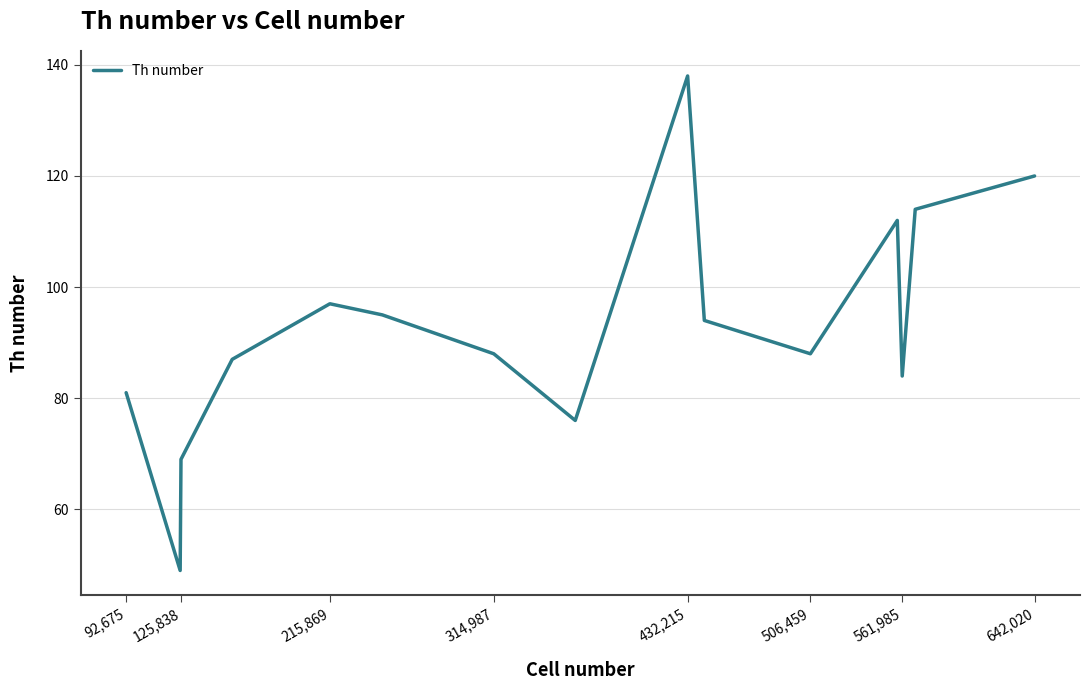

What is the smallest value displayed?

49